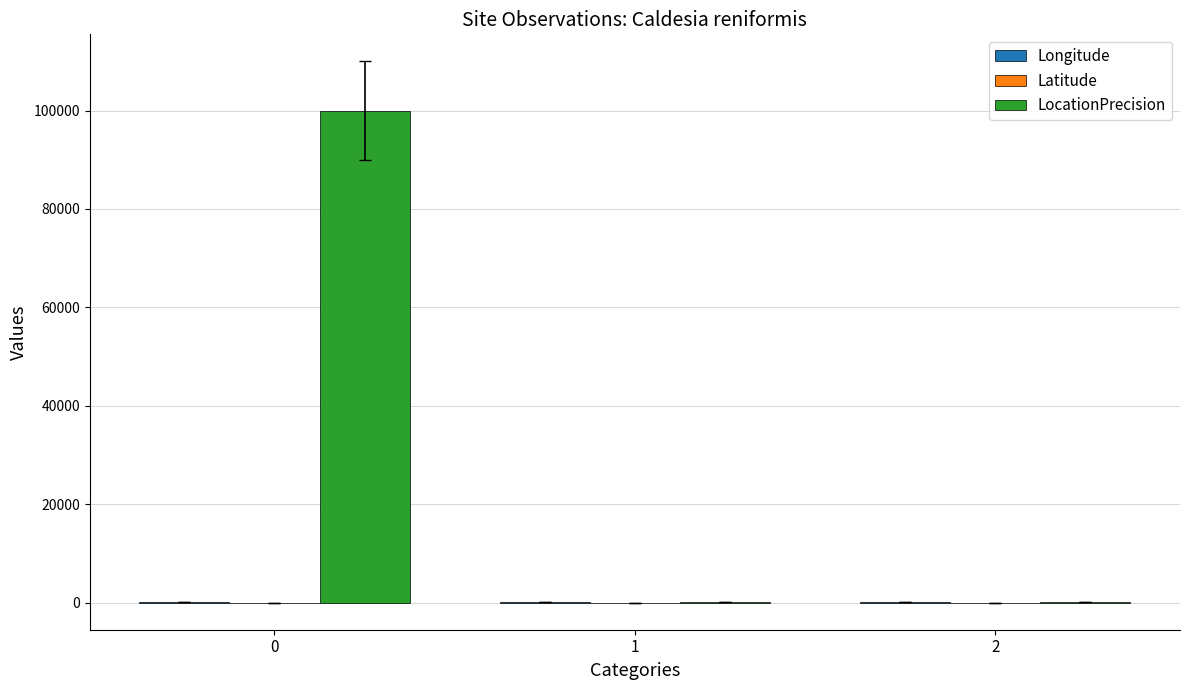

What is the sum of the LocationPrecision values at 2 and 0?

100100.0